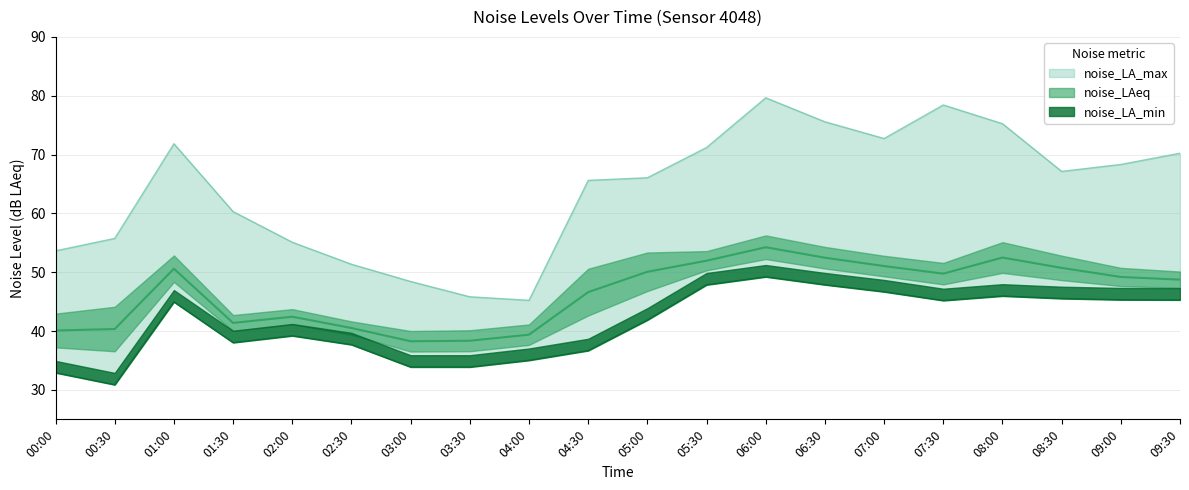

What is the spread (max minus min) of values at 09:30?

24.9